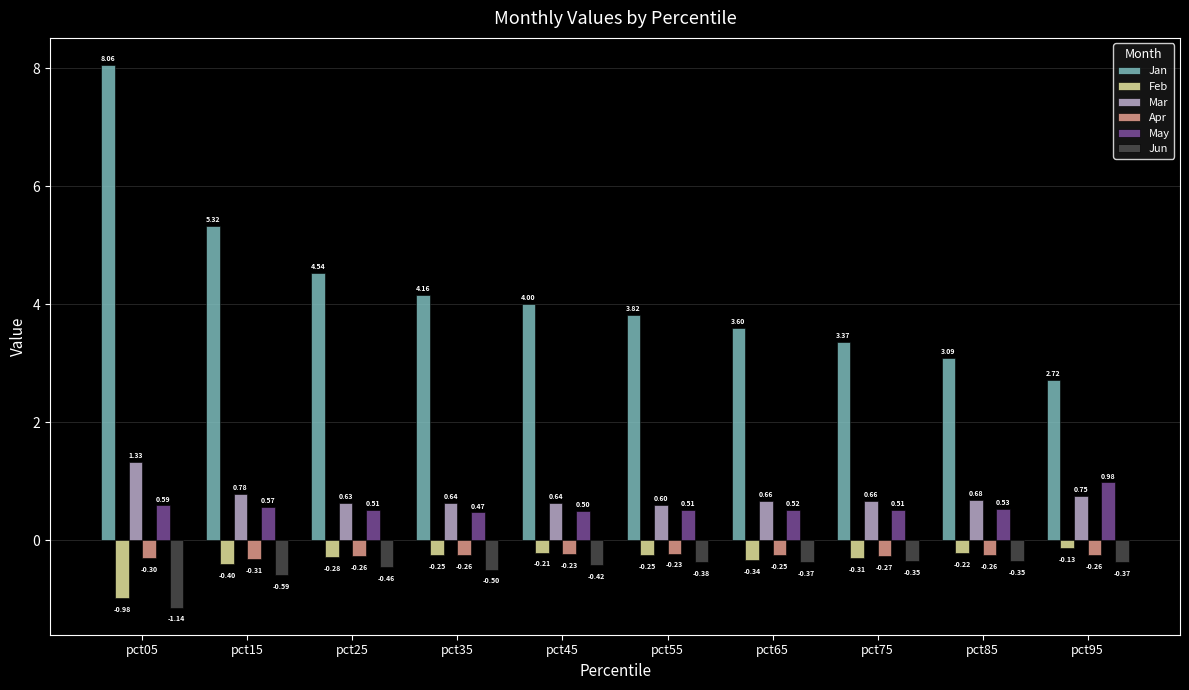

What is the difference between the maximum and second lowest values in the Jan series?

5.0